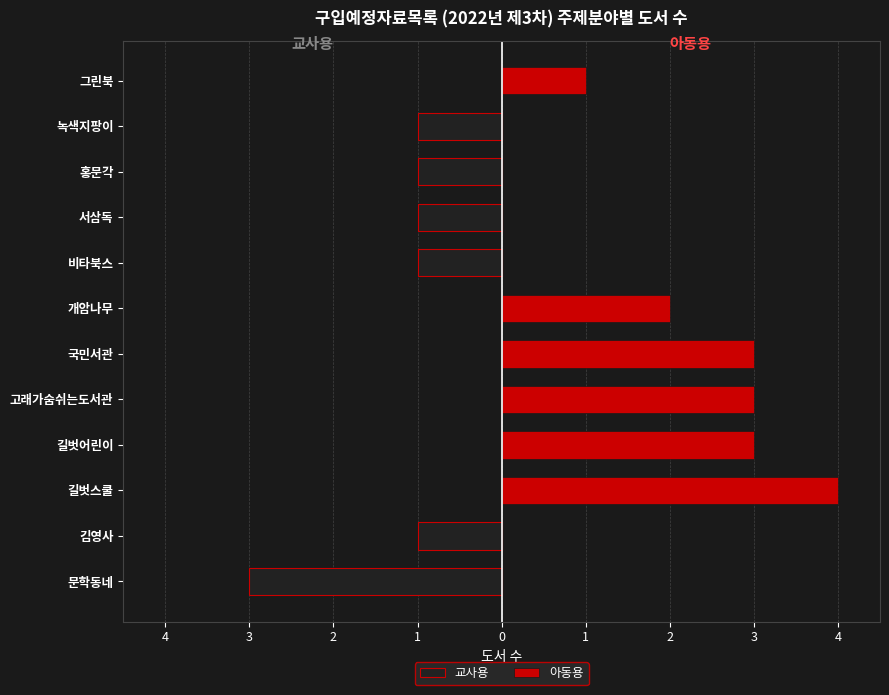

Rank the series at 녹색지팡이 from highest to lowest value.

아동용, 교사용